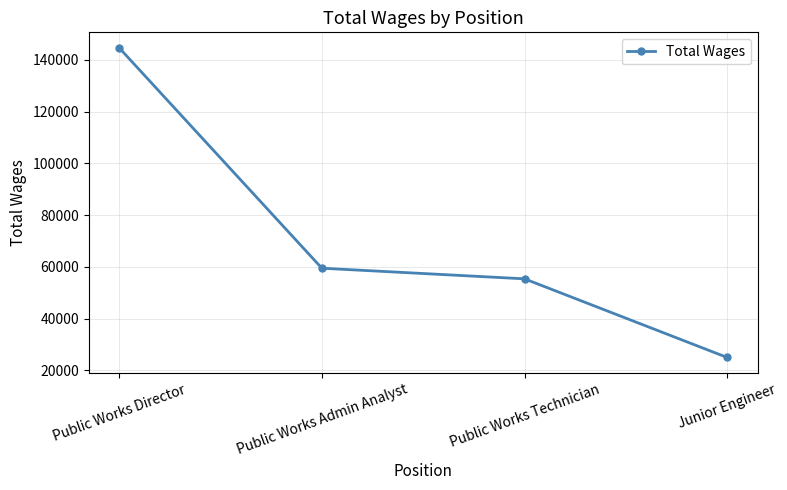

Count the number of data series in this chart.

1